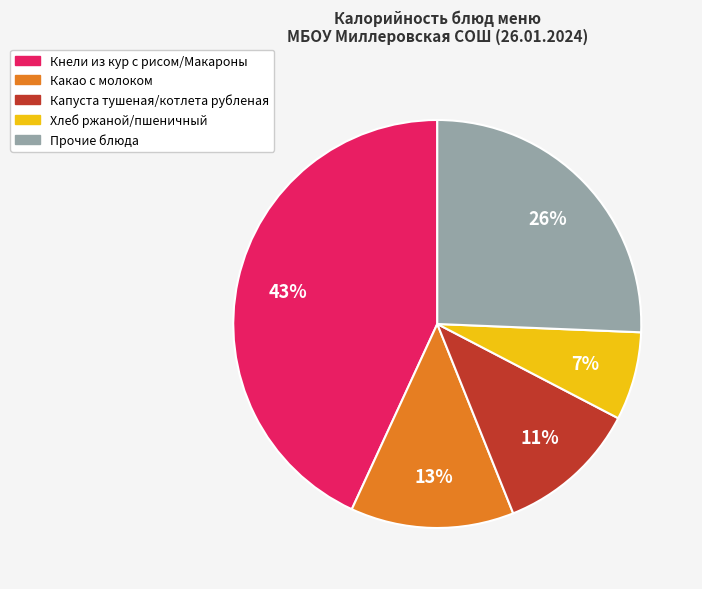

To the nearest percent, what is the average slice percentage?

20%